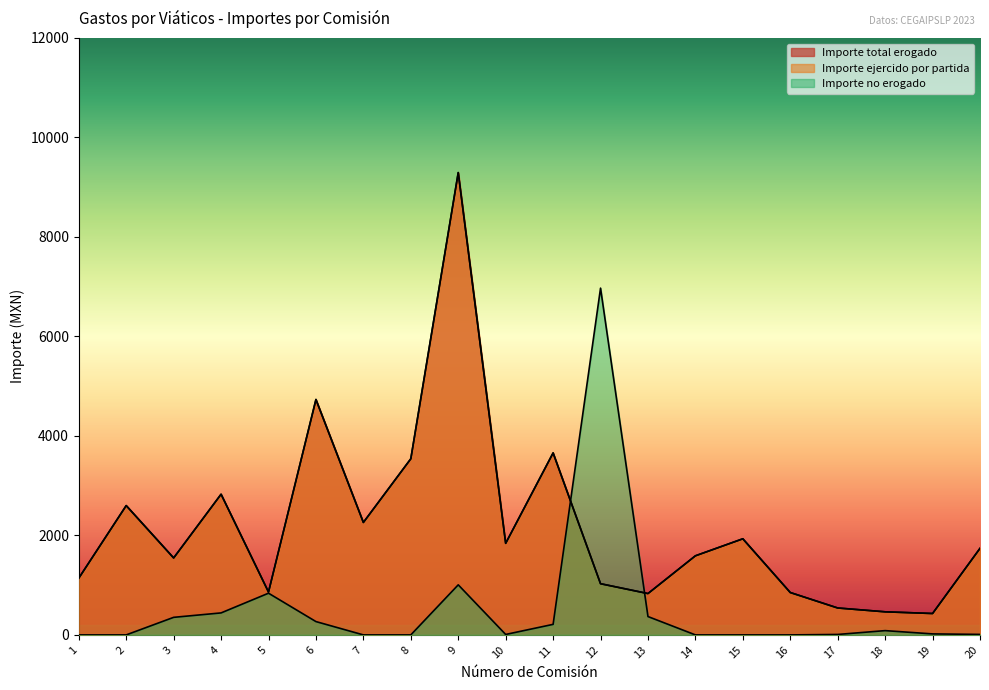

What are all the series names shown in the legend?

Importe total erogado, Importe ejercido por partida, Importe no erogado